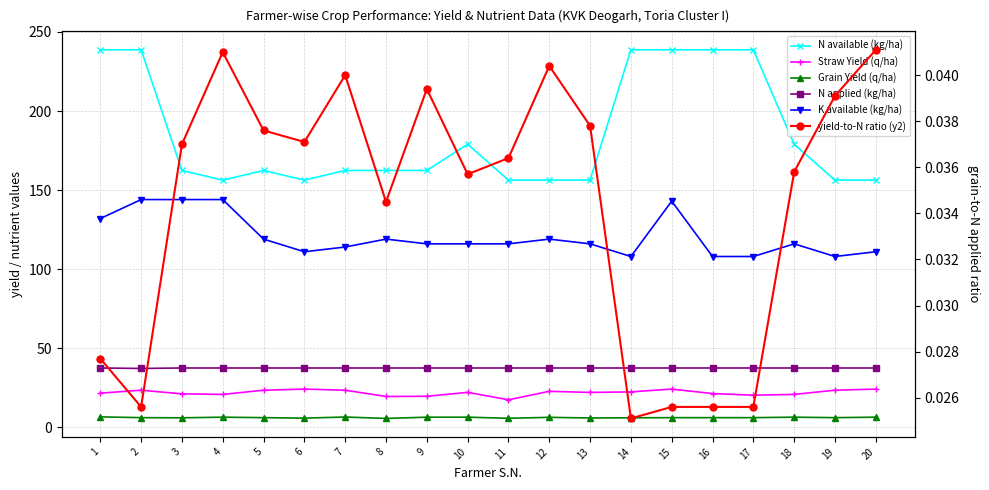

In N applied (kg/ha), how many points are lower than both neighbors (excluding endpoints)?

1